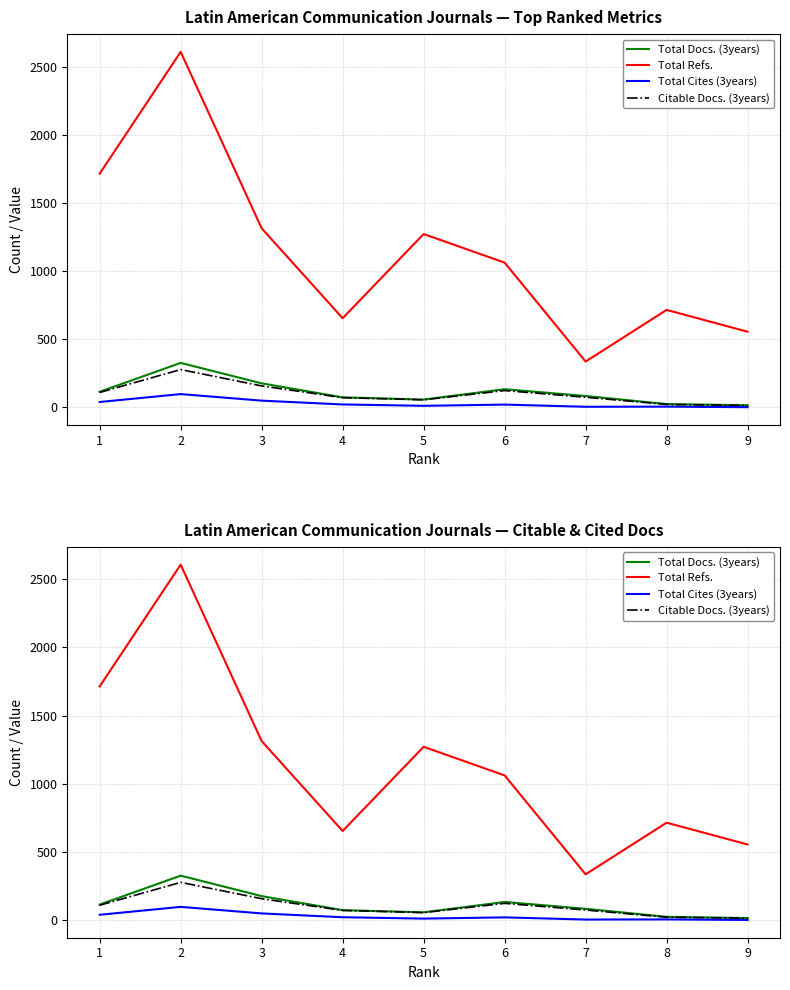

How many interior local peaks does the Total Docs. (3years) series have?

2